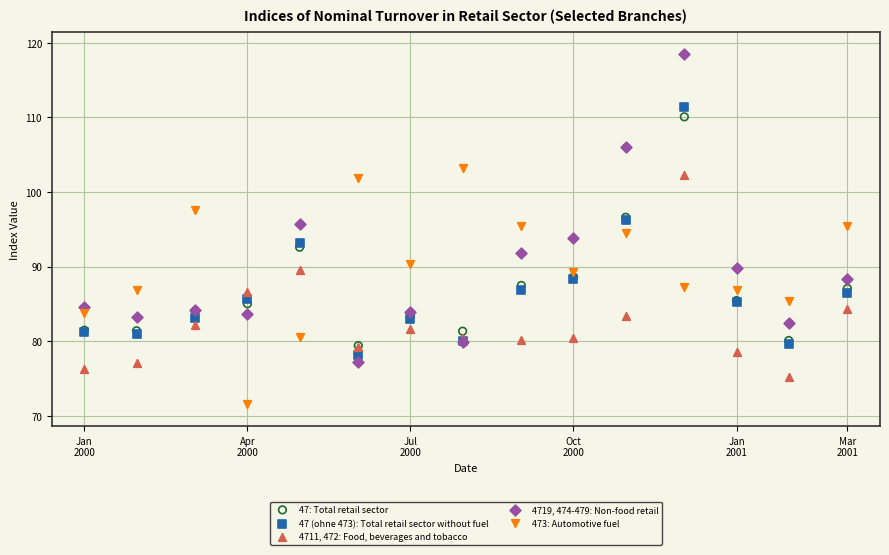

What are all the series names shown in the legend?

47: Total retail sector, 47 (ohne 473): Total retail sector without fuel, 4711, 472: Food, beverages and tobacco, 4719, 474-479: Non-food retail, 473: Automotive fuel